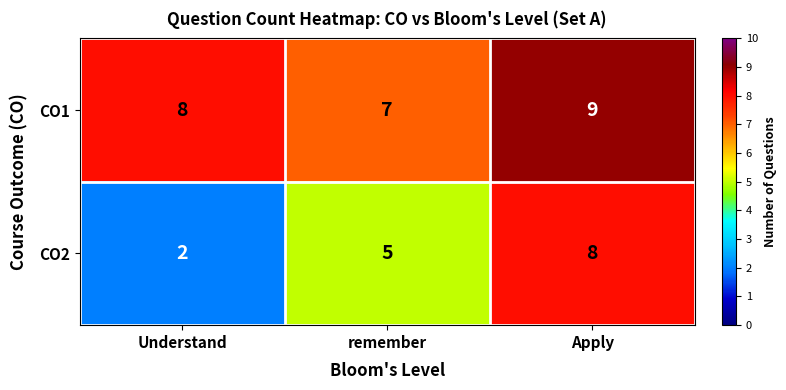

Reading left to right, extract all data points from this chart.

CO1: 8	7	9
CO2: 2	5	8